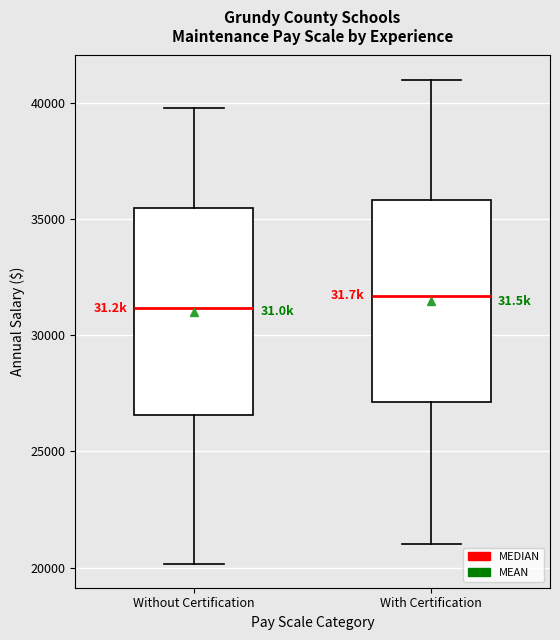

Reading left to right, read every box against the y-axis: the position of its median line, the range the box covers, and the ends of its whiskers. The values are not printed on the chart, so give them approximately, as read against the axis.

Without Certification: median 31000, box 26500 to 35500, whiskers 20000 to 40000
With Certification: median 31500, box 27000 to 36000, whiskers 21000 to 41000